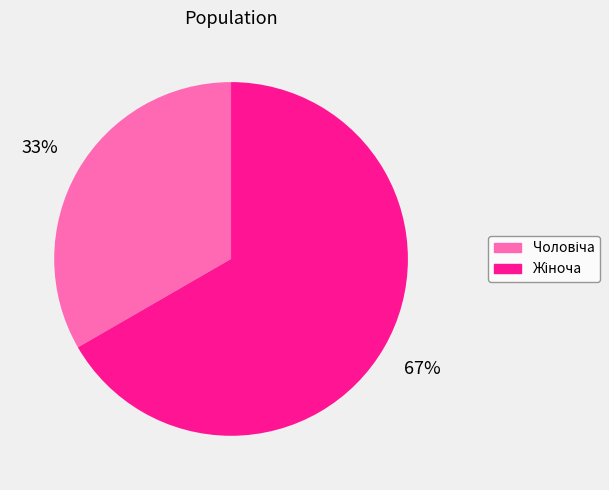

Is there a majority slice in this chart?

Yes